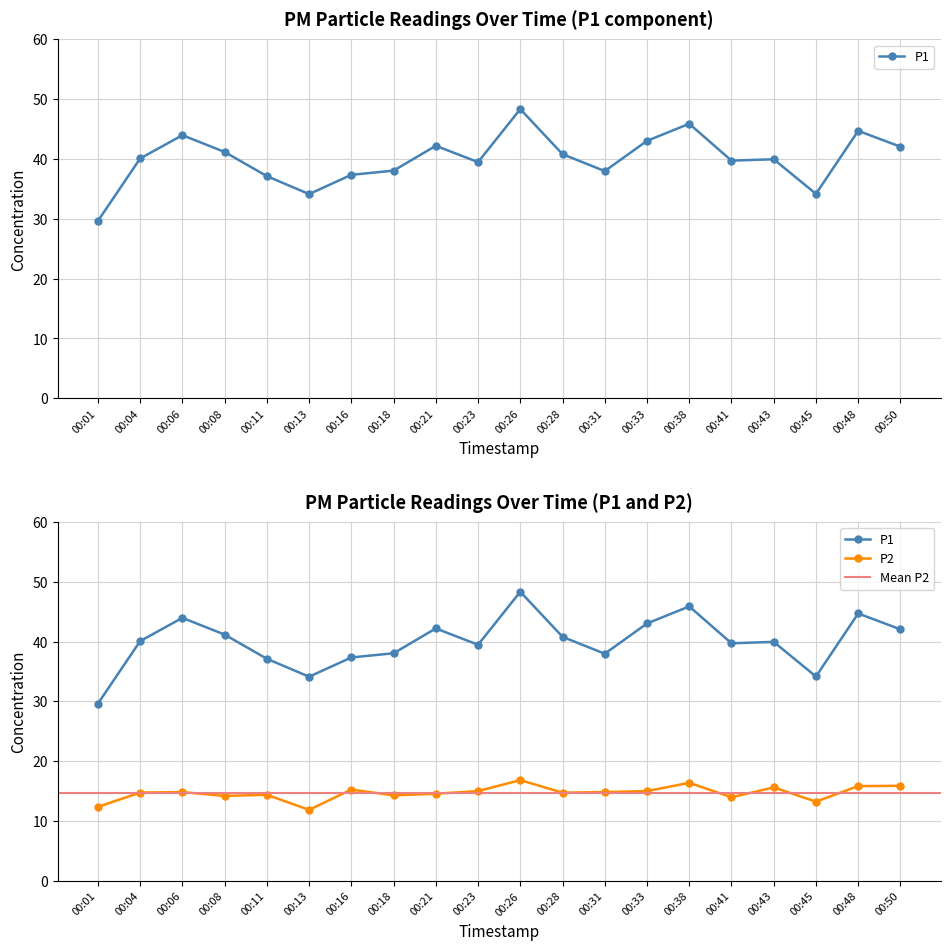

At which label does P1 first exceed 40?

00:04